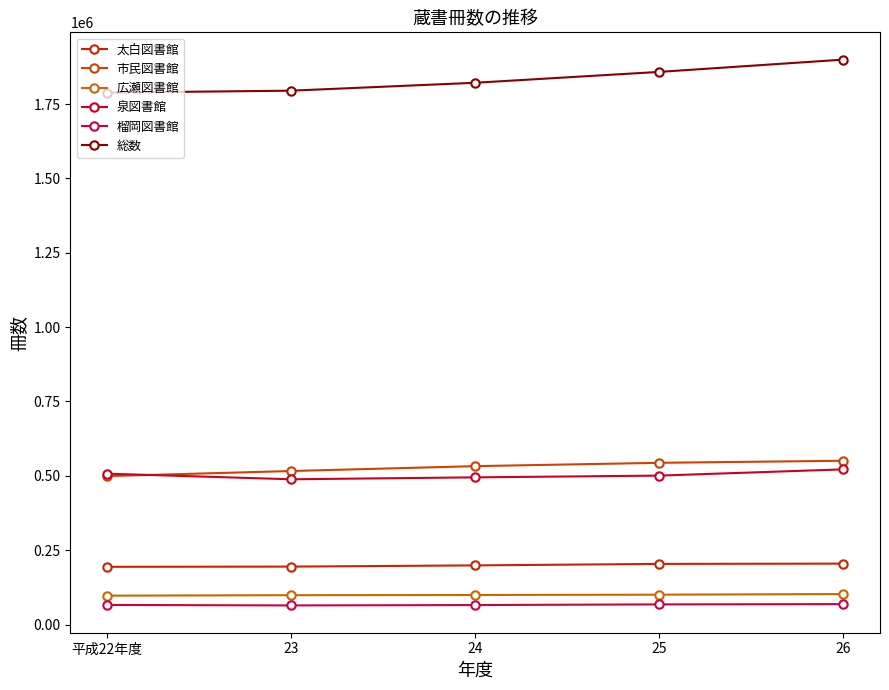

Between 23 and 24, which series saw the biggest shift?

総数